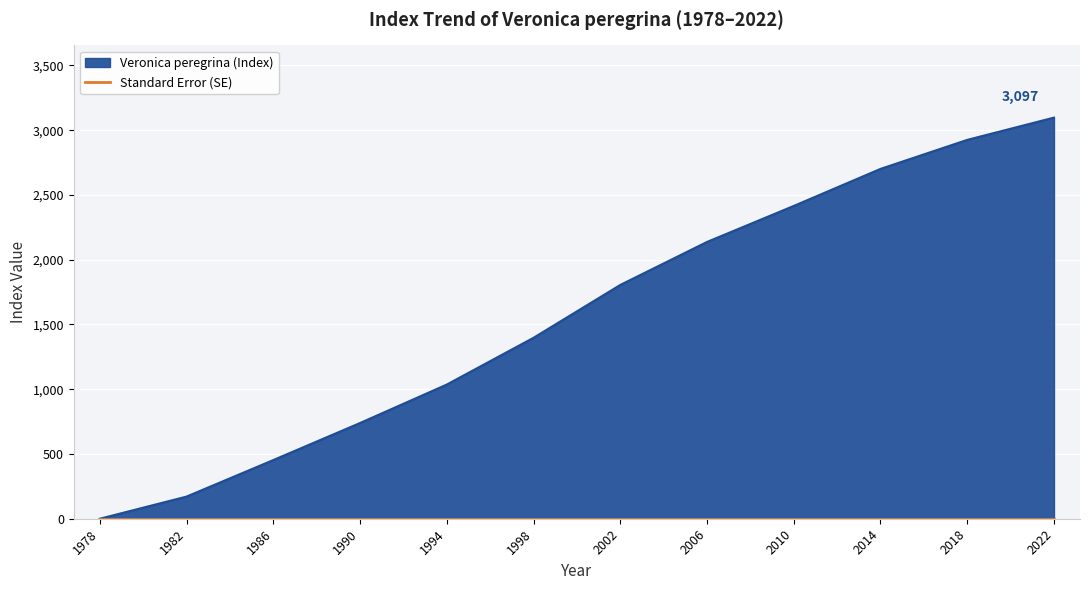

Reading left to right, list all the values displayed in this chart.

0	171	453	739	1036	1397	1805	2137	2415	2701	2925	3097